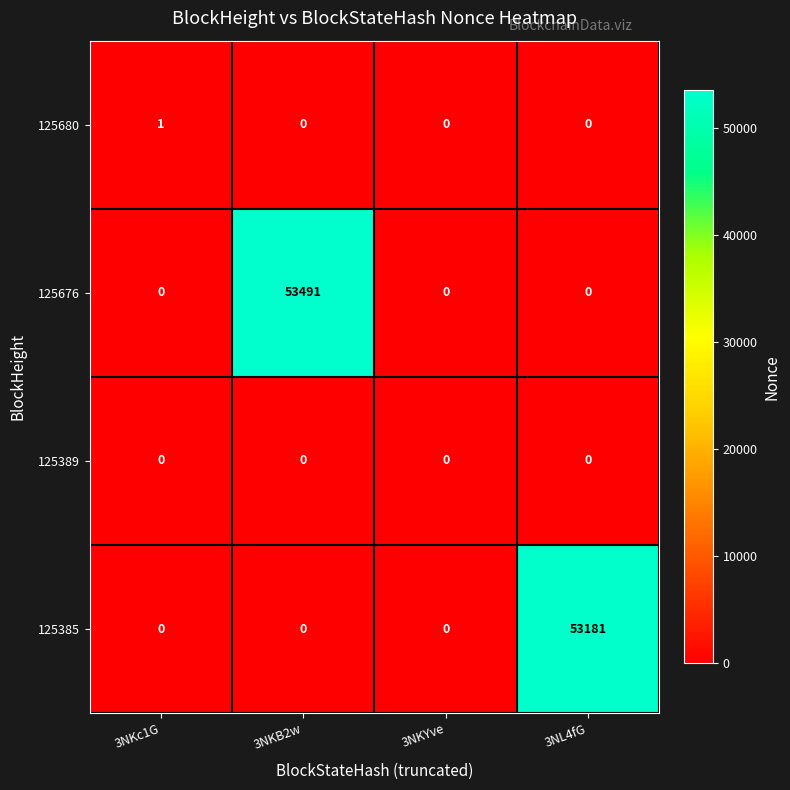

The value of 125385 at 3NKB2w is 23473. True or false?

False